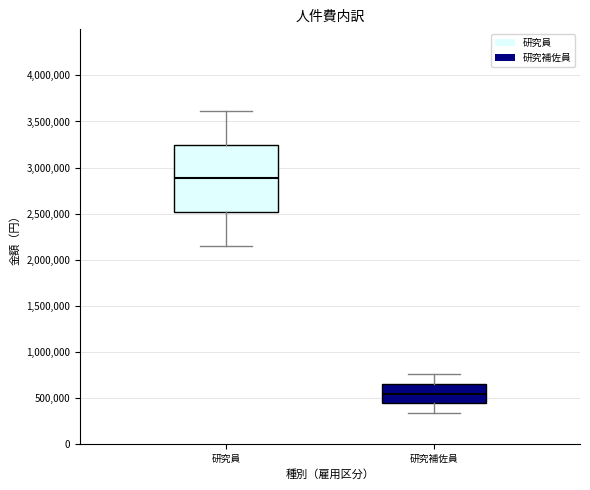

Reading left to right, transcribe this box plot: for each box, give where its median line is, the range the box spans, and where its two whiskers end, as read against the y-axis. The values are not printed on the chart, so give them approximately, as read against the axis.

研究員: median 2900000, box 2500000 to 3250000, whiskers 2150000 to 3600000
研究補佐員: median 550000, box 450000 to 650000, whiskers 350000 to 750000